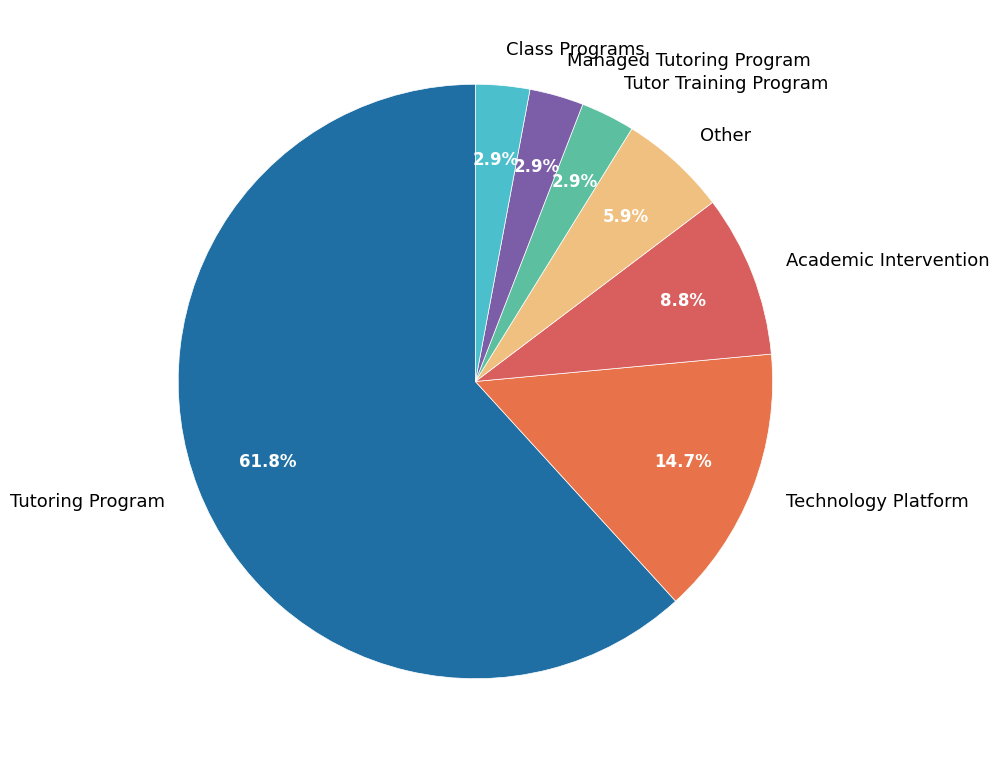

How much of the chart is everything except Academic Intervention?

91.2%